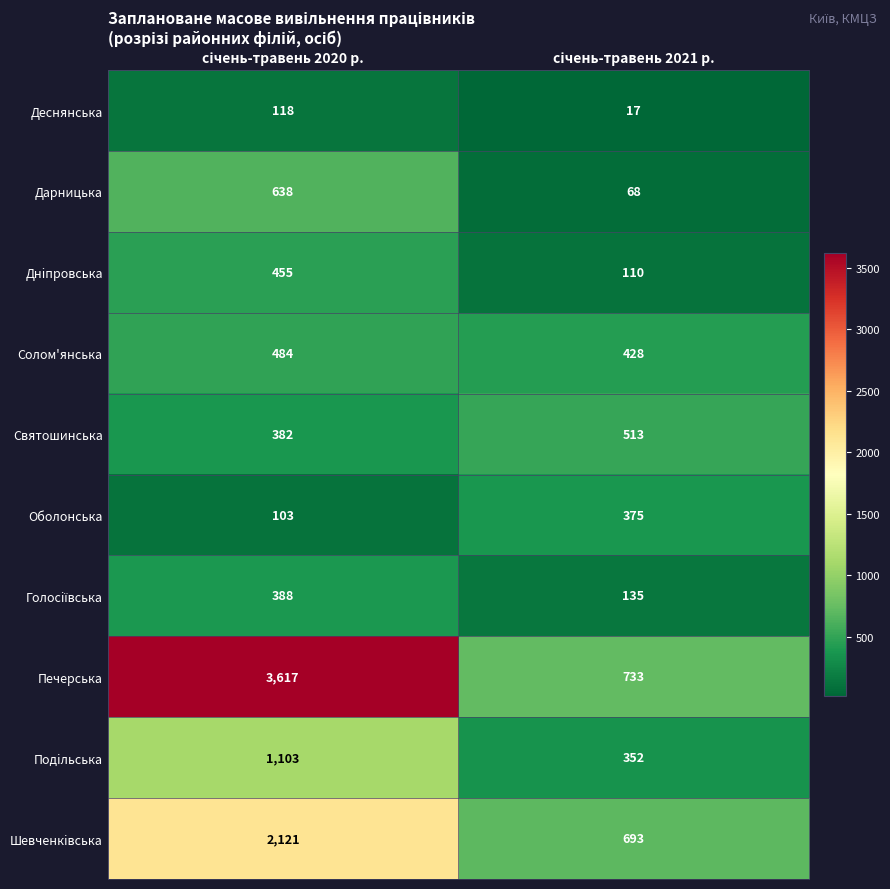

What is the sum of all Святошинська values?

895